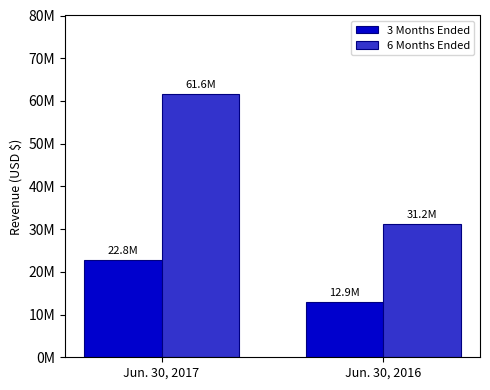

Is it true that 6 Months Ended equals 61551067 at Jun. 30, 2017?

True